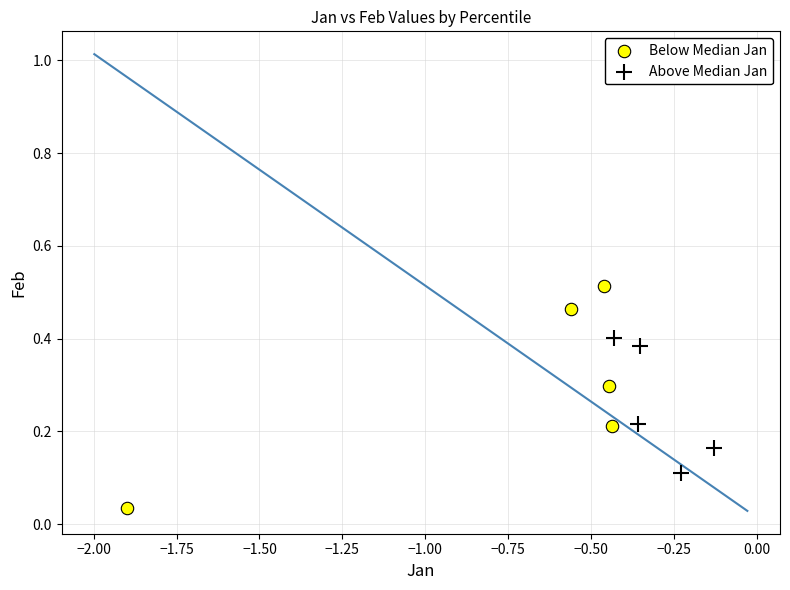

Which series reaches the minimum Y coordinate?

Below Median Jan